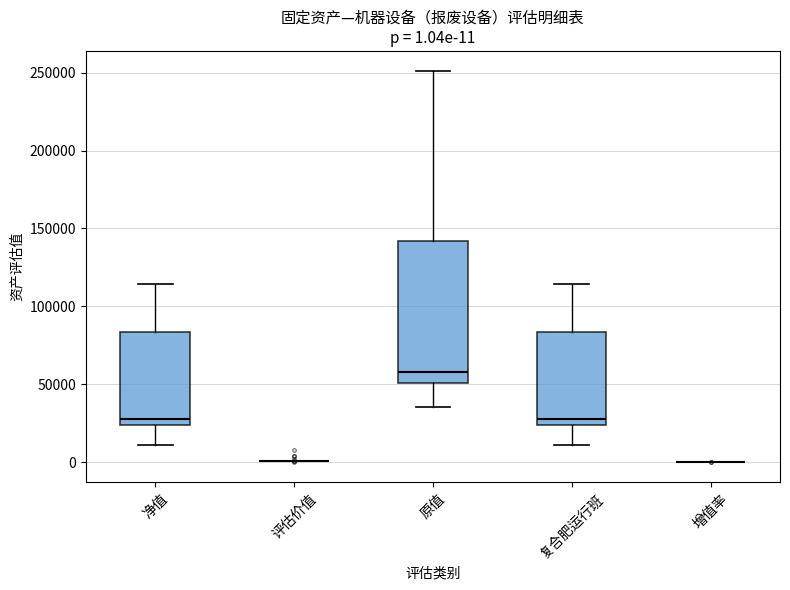

Which box is the tallest, from its lower edge to its upper edge?

原值